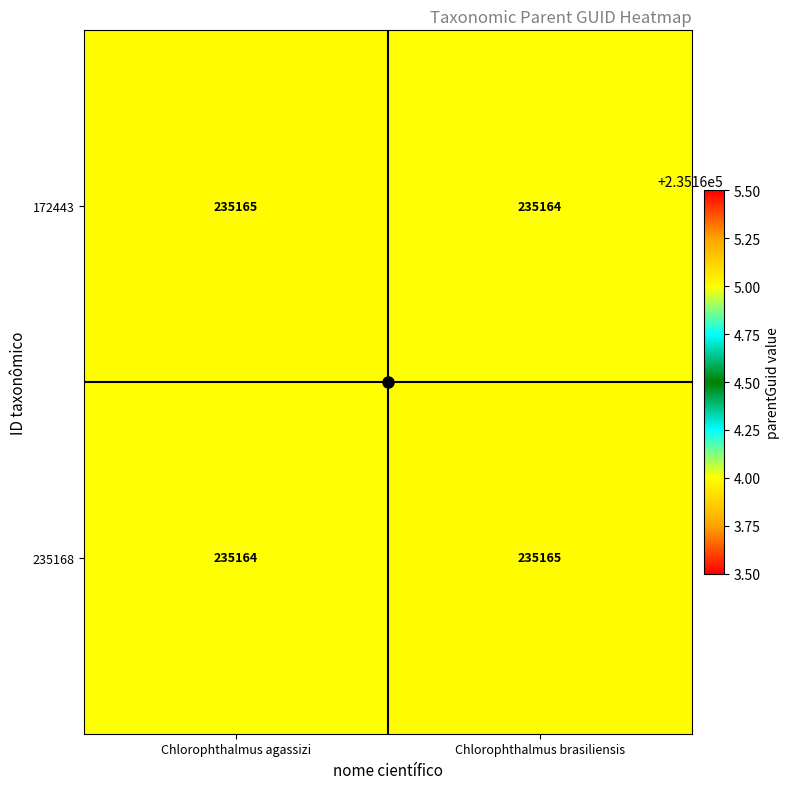

What is the maximum value shown in the chart?

235165